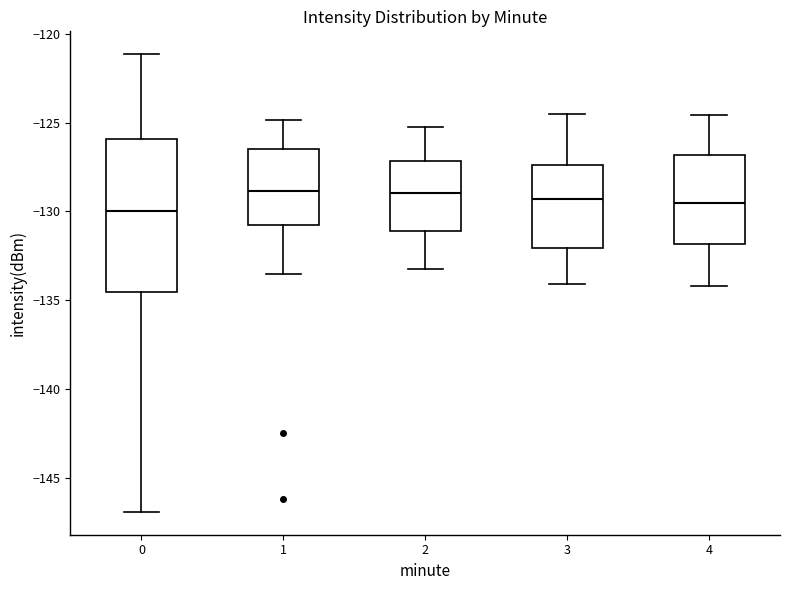

Where does the median line of the box at x = 3 sit on the y-axis? The values are not printed on the chart, so give them approximately, as read against the axis.

-129.5